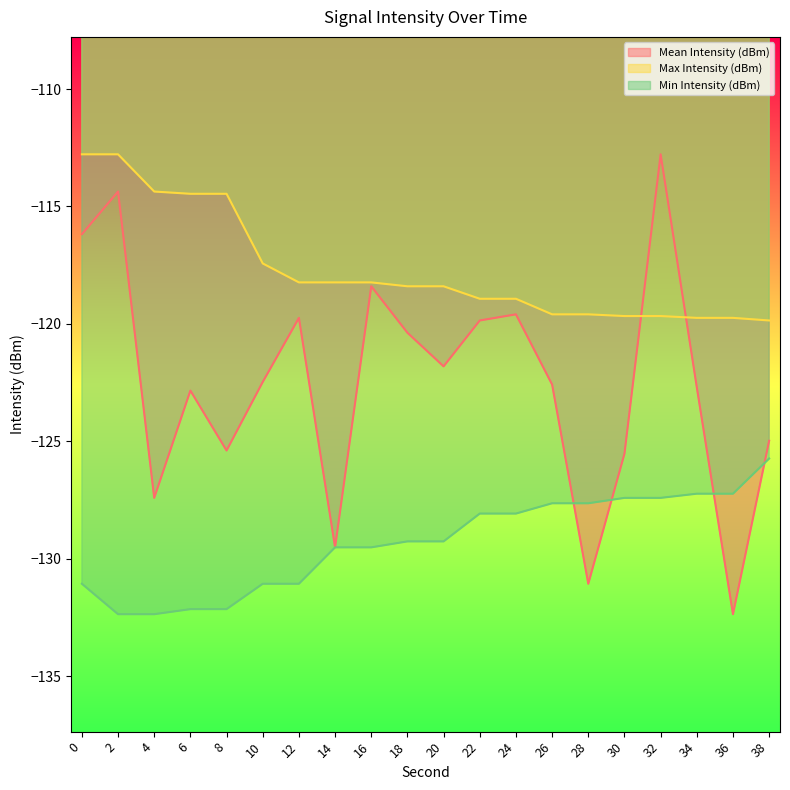

Rank the series by their average value, from lowest to highest.

Min Intensity (dBm), Mean Intensity (dBm), Max Intensity (dBm)